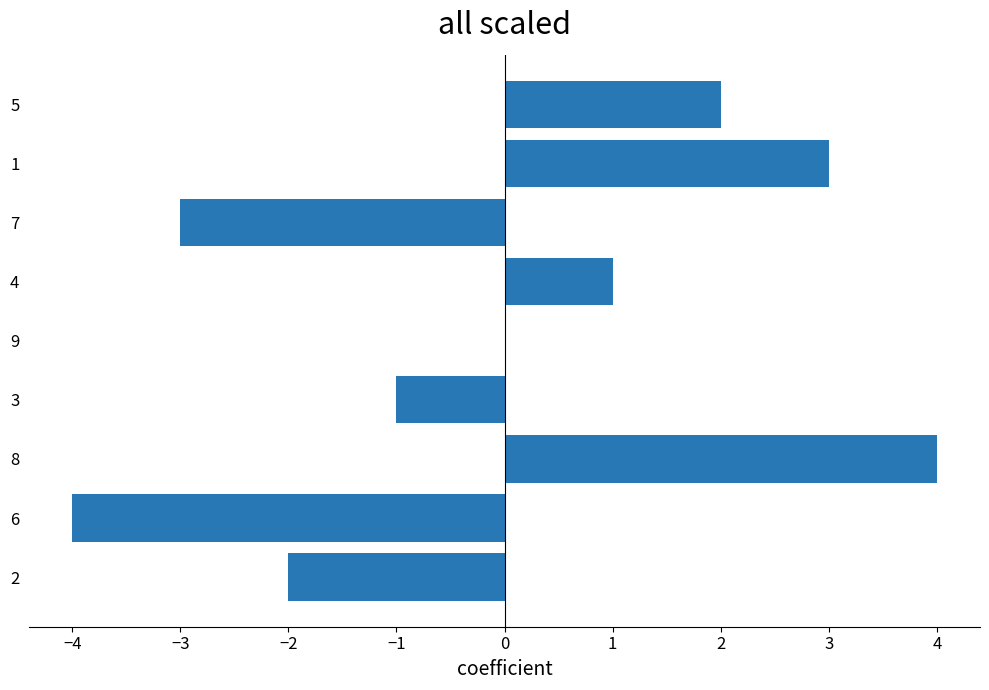

Is it true that the value at 2 is -2?

True